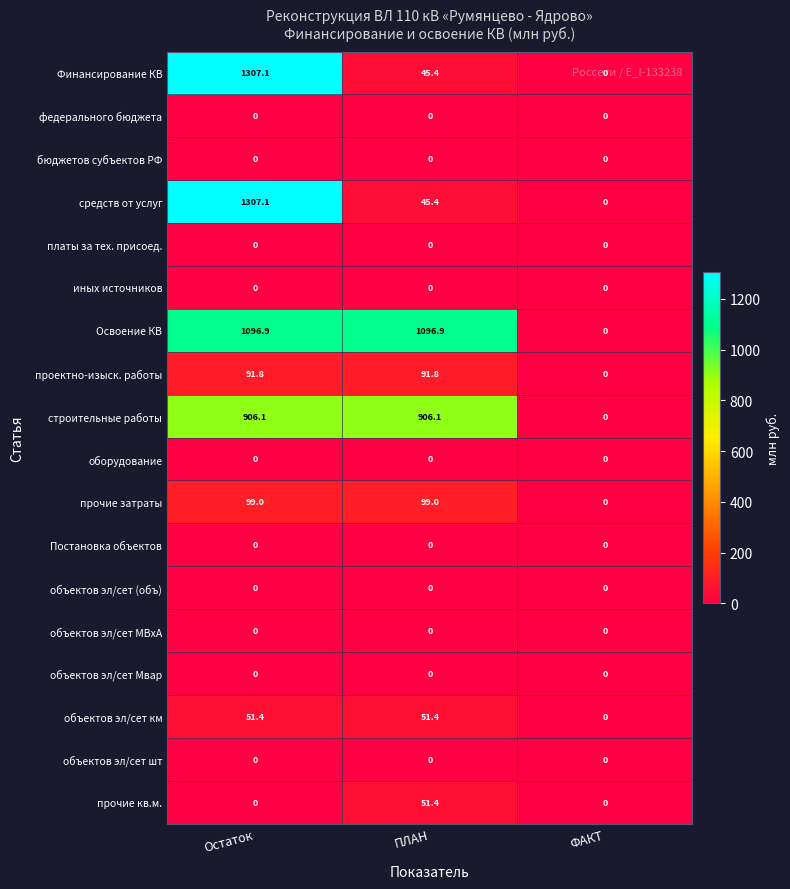

Is it true that Освоение КВ equals 1488.2 at Остаток?

False